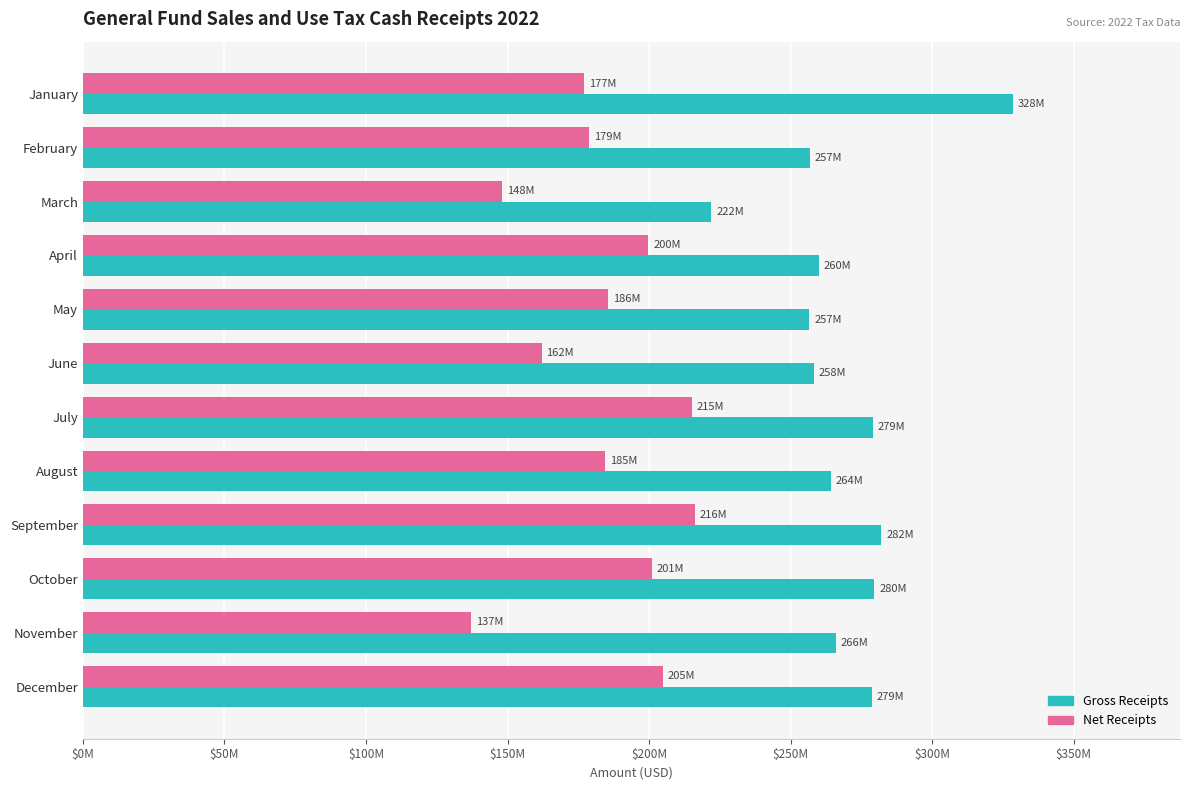

What are all the series names shown in the legend?

Gross Receipts, Net Receipts